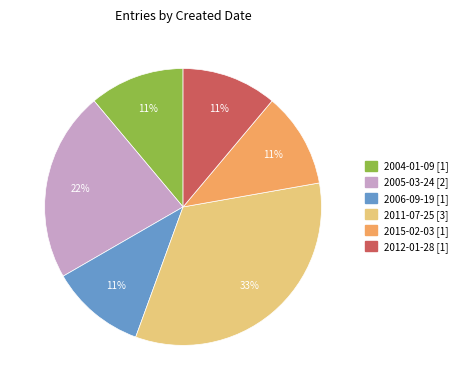

What percentage is the 2006-09-19 slice, to the nearest percent?

11%